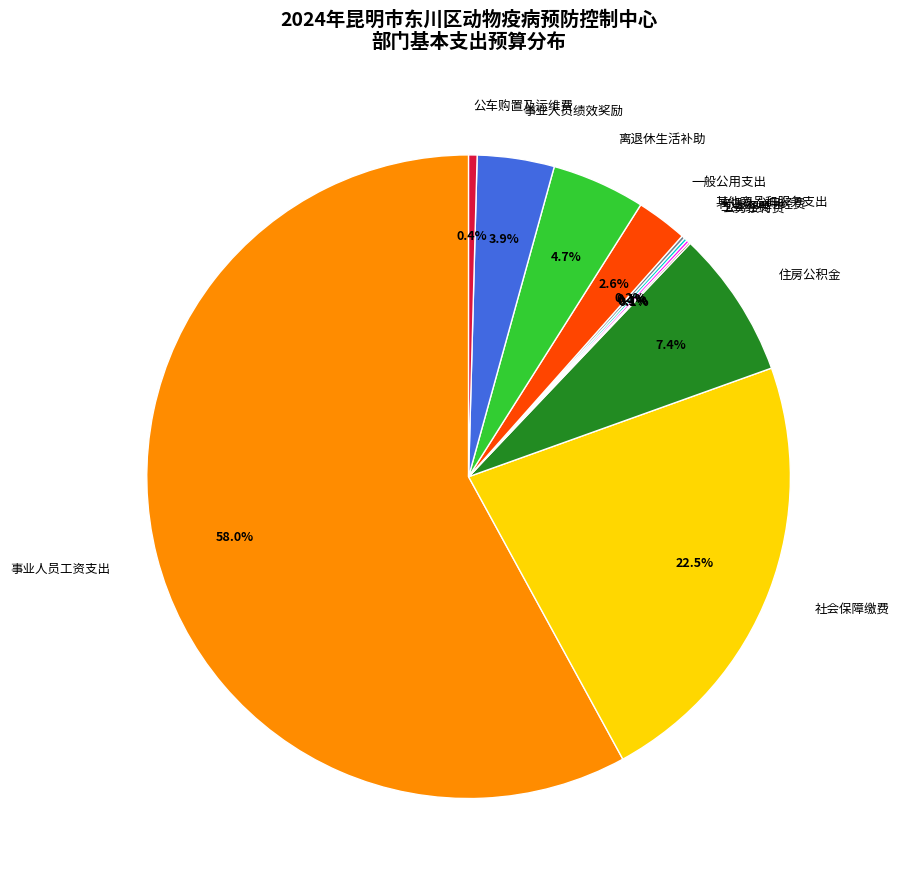

What is the largest slice in the pie chart?

事业人员工资支出